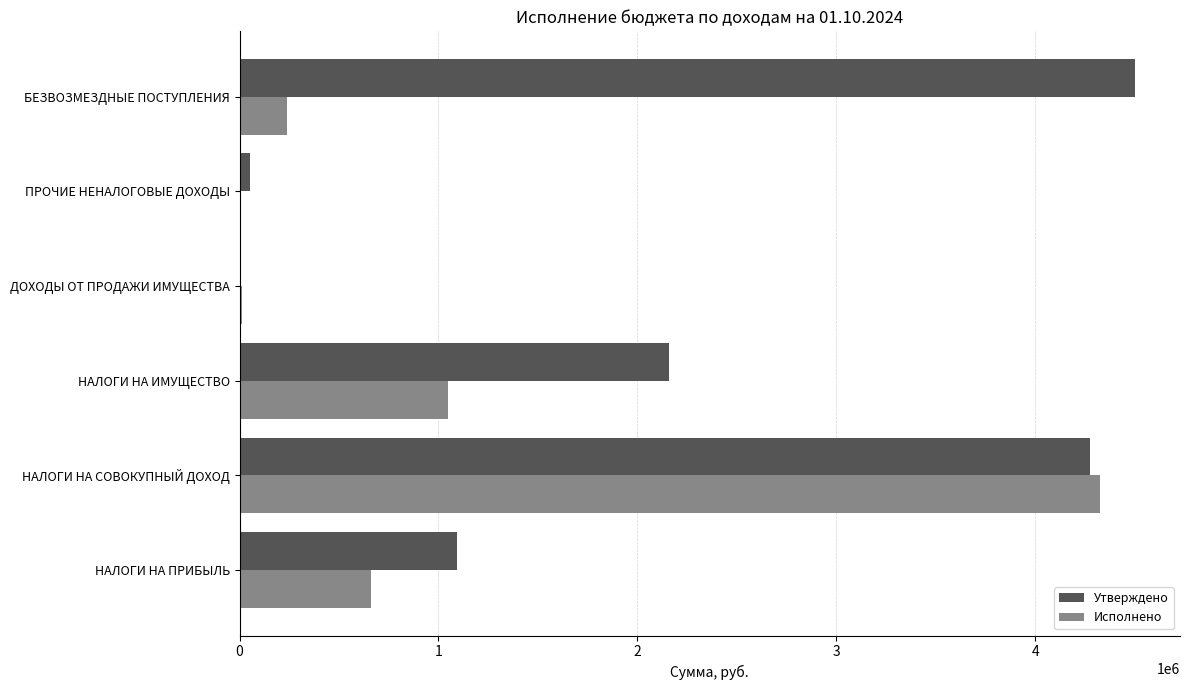

At which category is the sum across all series the highest?

НАЛОГИ НА СОВОКУПНЫЙ ДОХОД